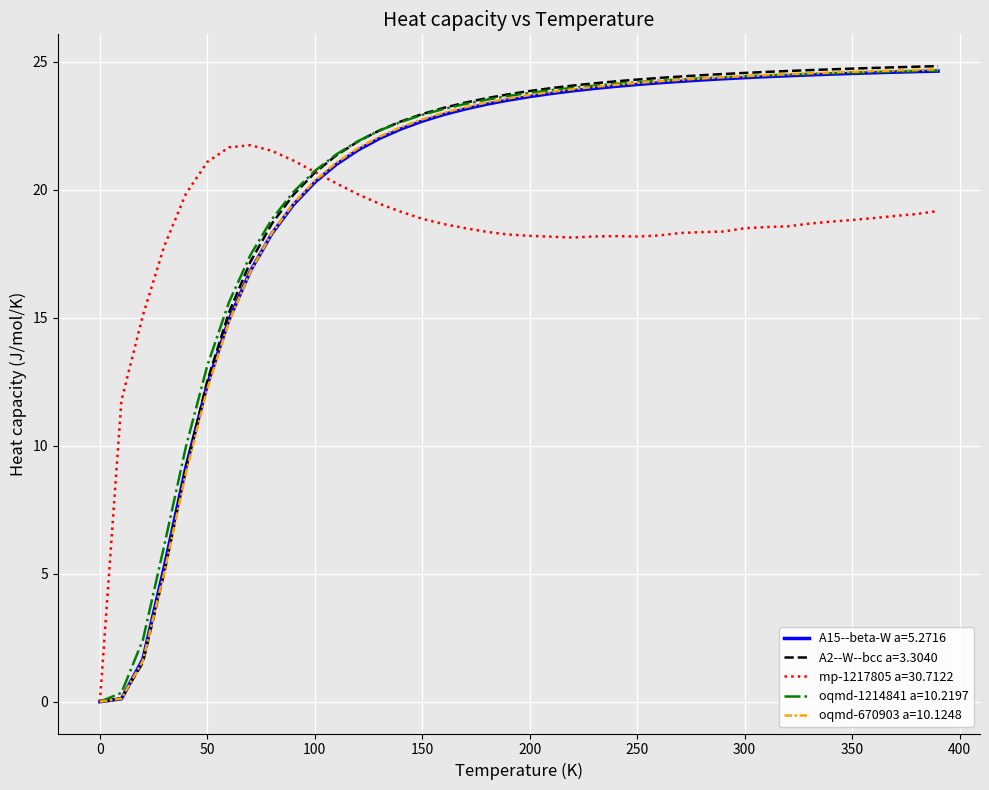

What is the maximum value shown in the chart?

24.8